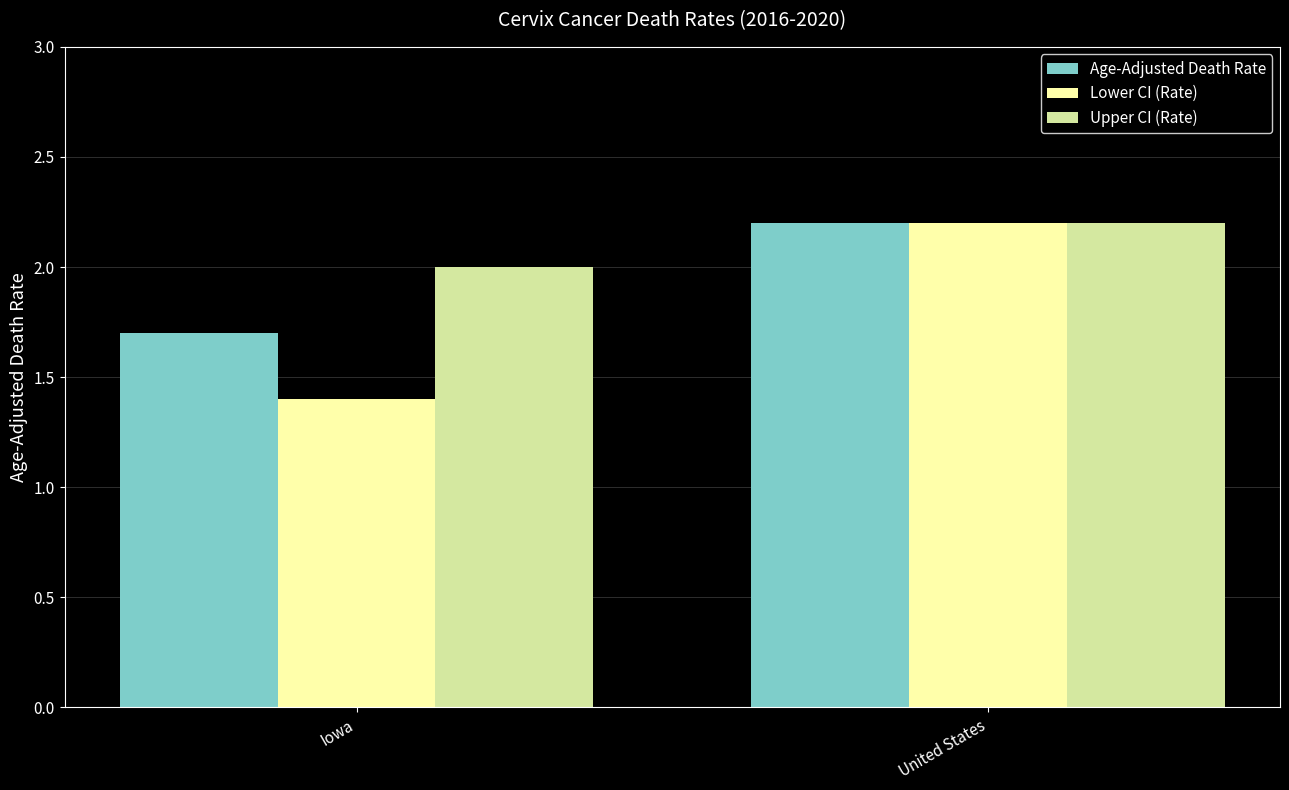

The Age-Adjusted Death Rate series shows 2.3 at Iowa. True or false?

False